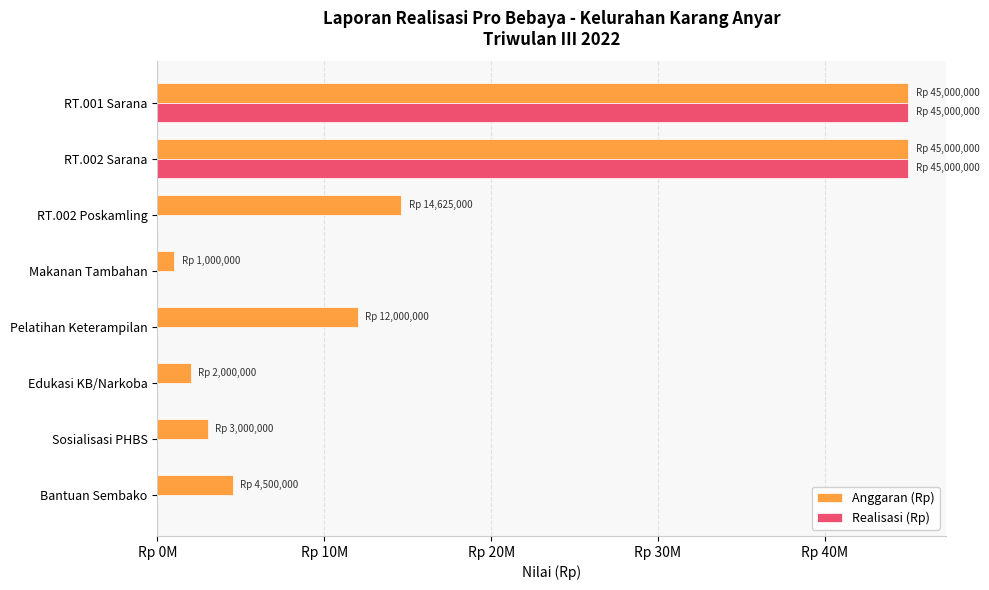

What are all the series names shown in the legend?

Anggaran (Rp), Realisasi (Rp)